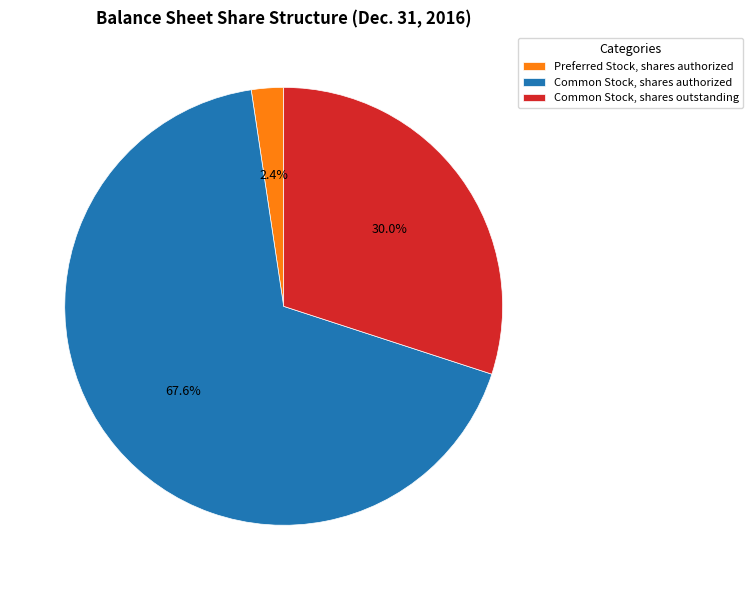

What is the smallest slice in the pie chart?

Preferred Stock, shares authorized